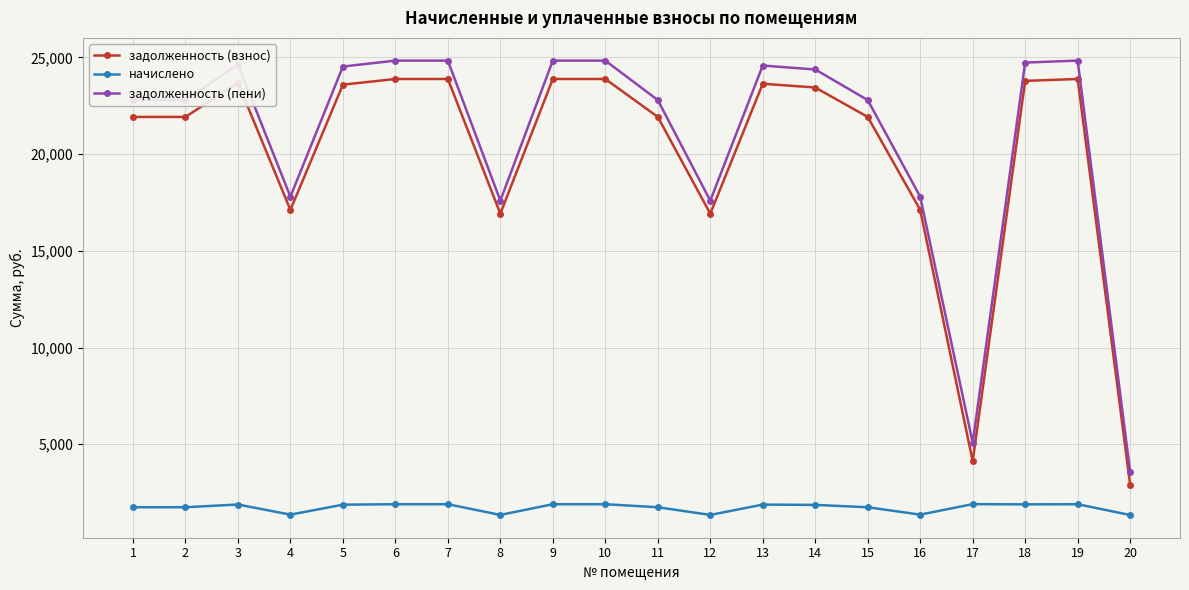

Which series has the widest spread of values?

задолженность (пени)